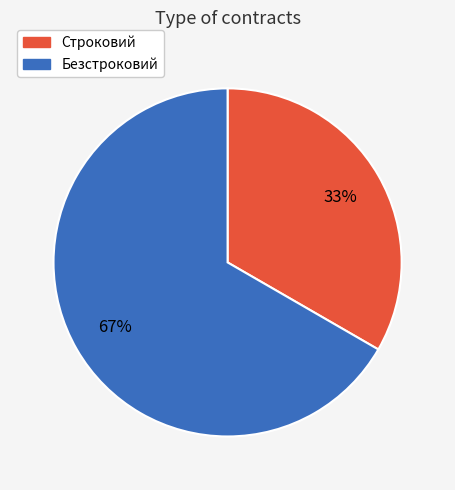

What percentage is the Строковий slice, to the nearest percent?

33%